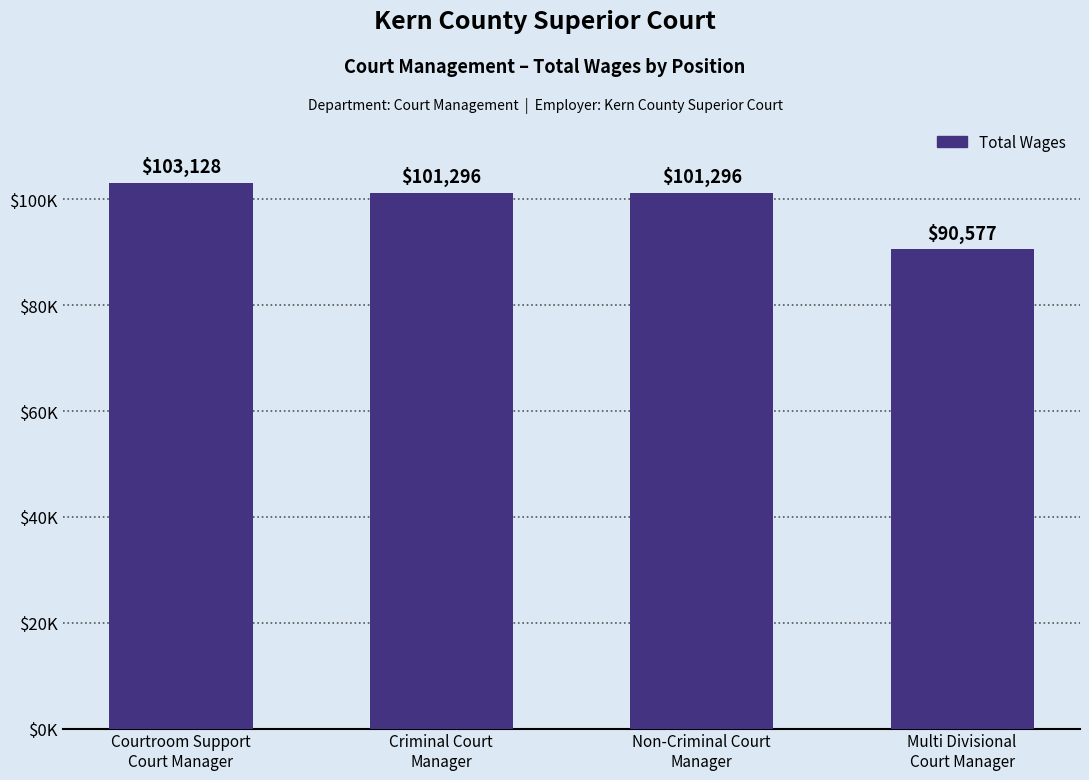

Does the chart contain any negative values?

No